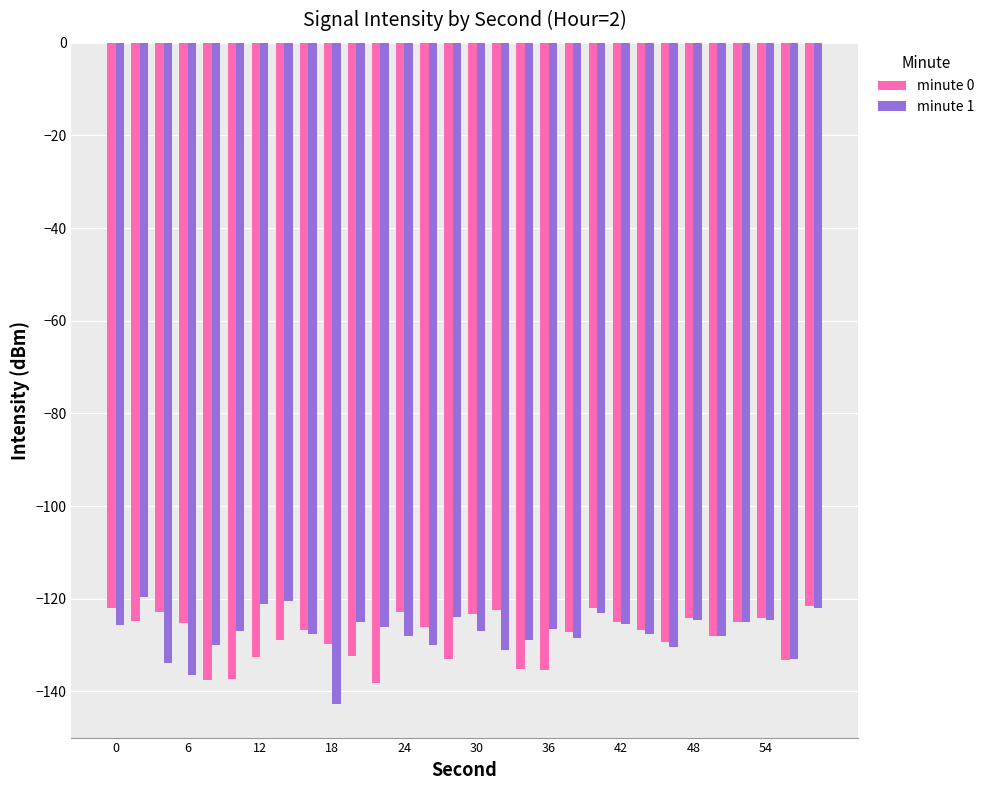

What is the difference between the maximum and minimum values in the minute 0 series?

16.7